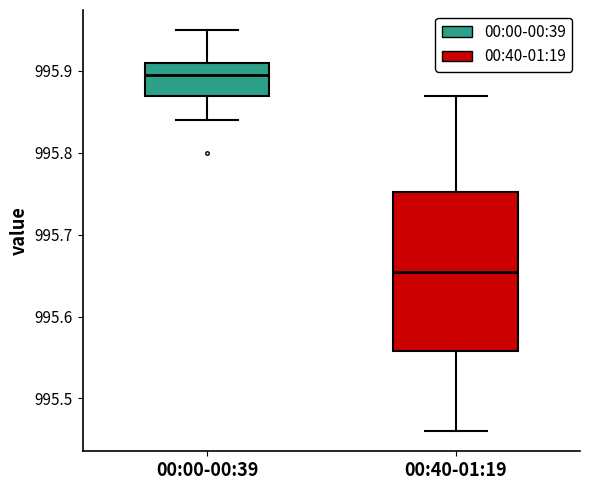

Which box's median line is the lowest?

00:40-01:19